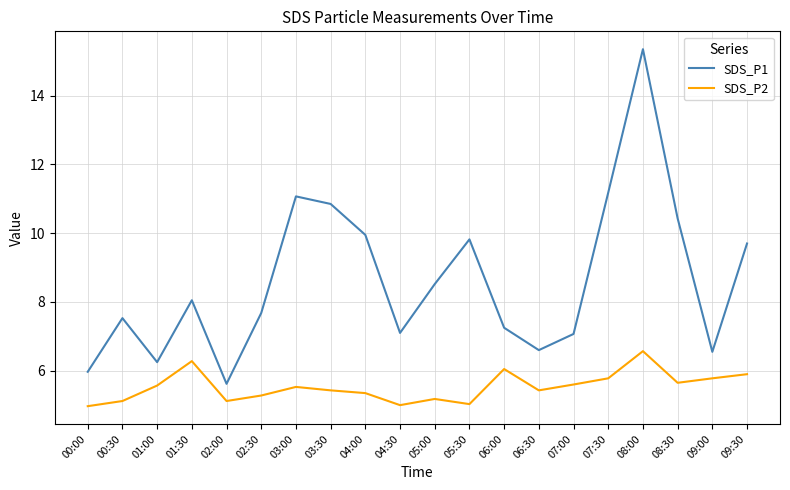

What is the difference between the SDS_P2 values at 06:30 and 04:30?

0.4